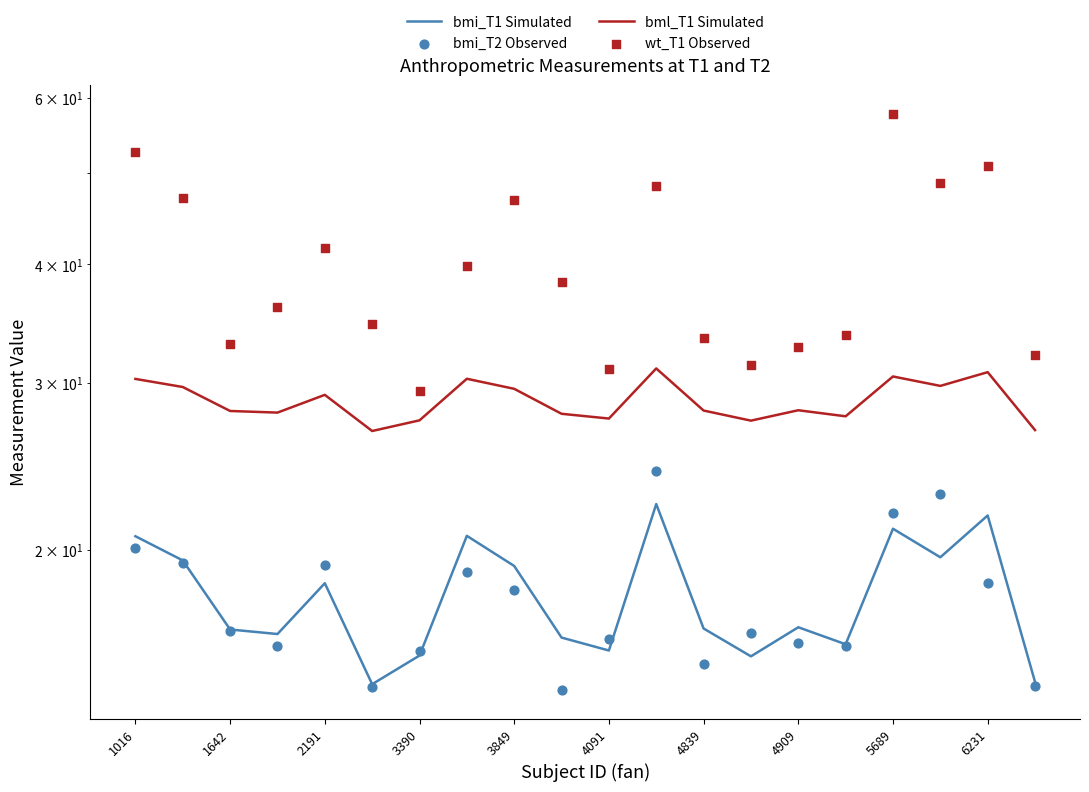

What is the total value across all series at 15?

93.1